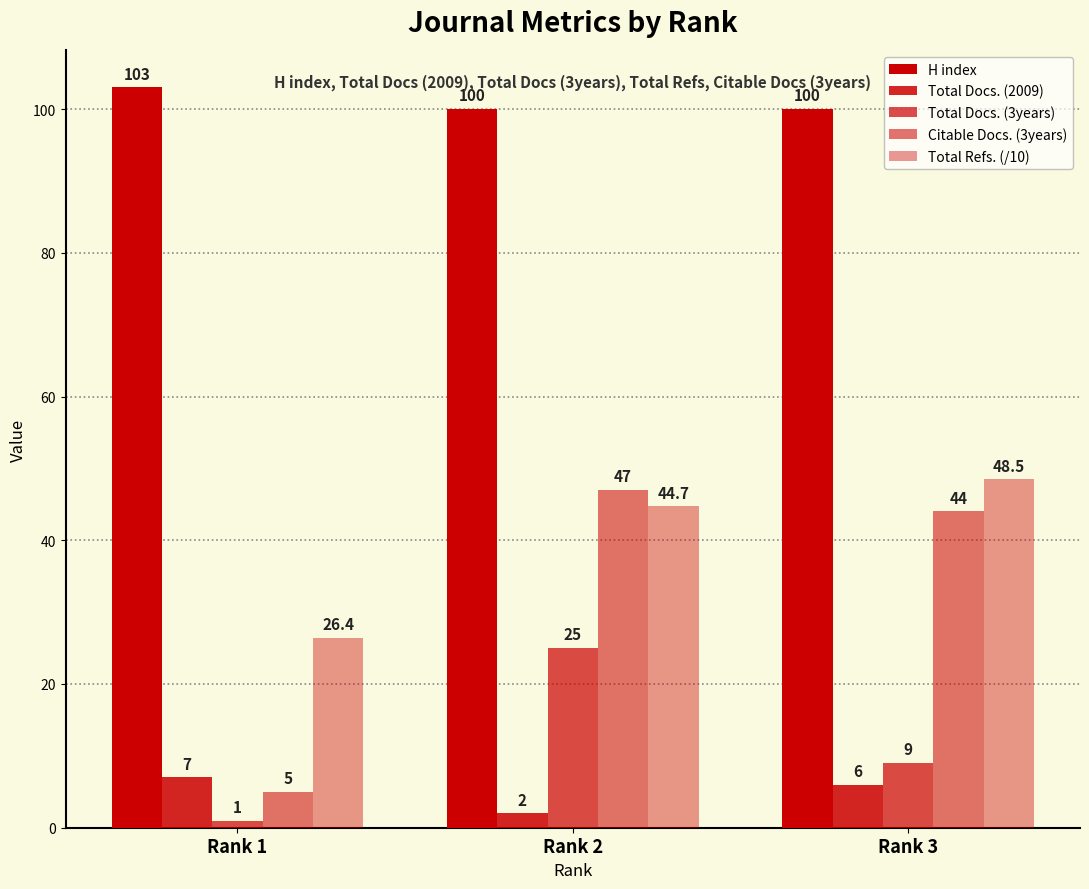

How many series are shown in this chart?

5